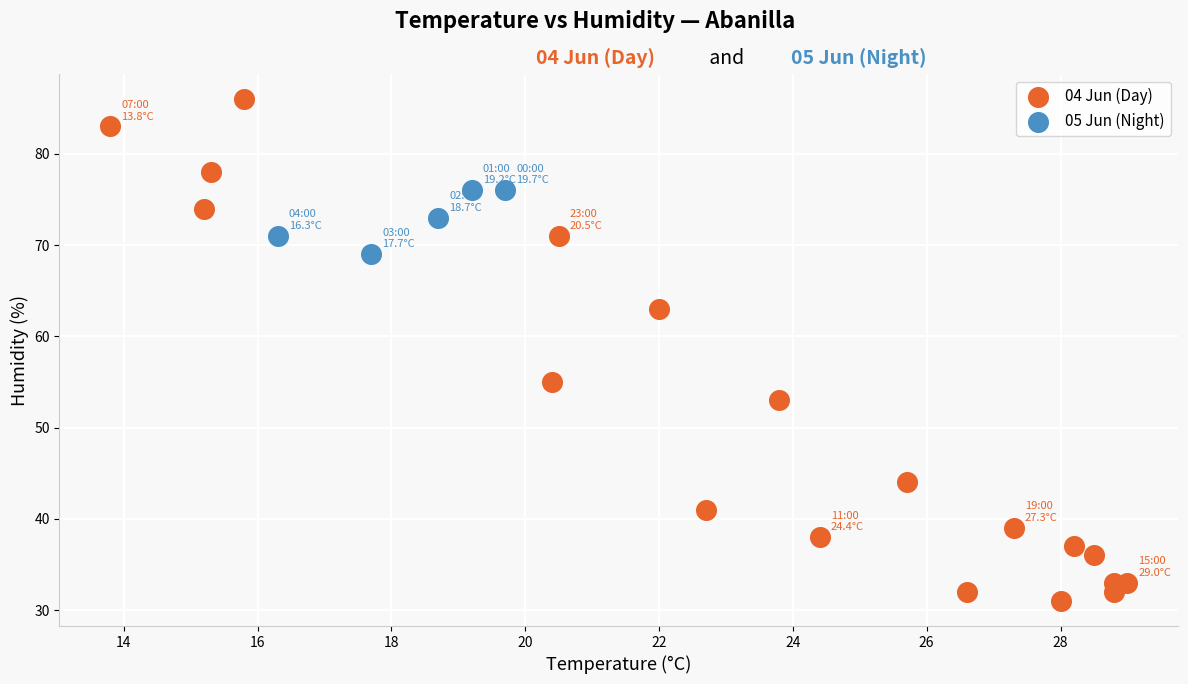

Which series contains the highest Y value?

04 Jun (Day)